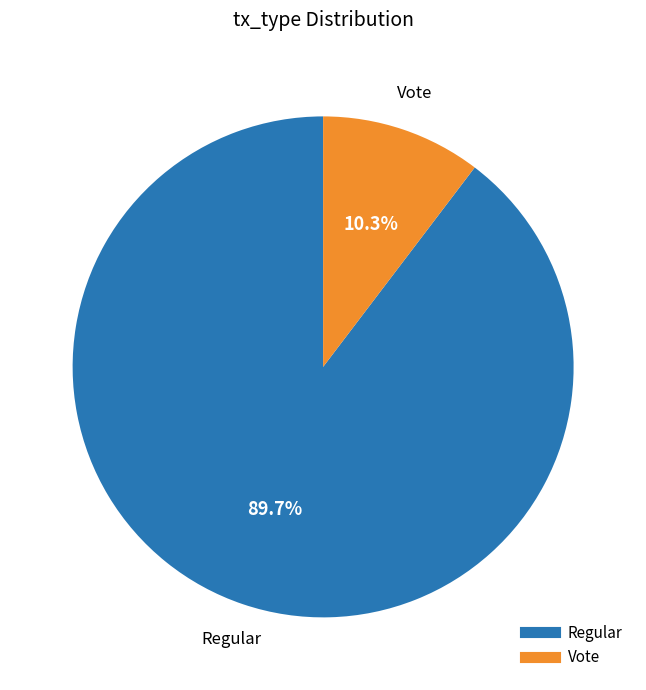

How many slices are in this pie chart?

2